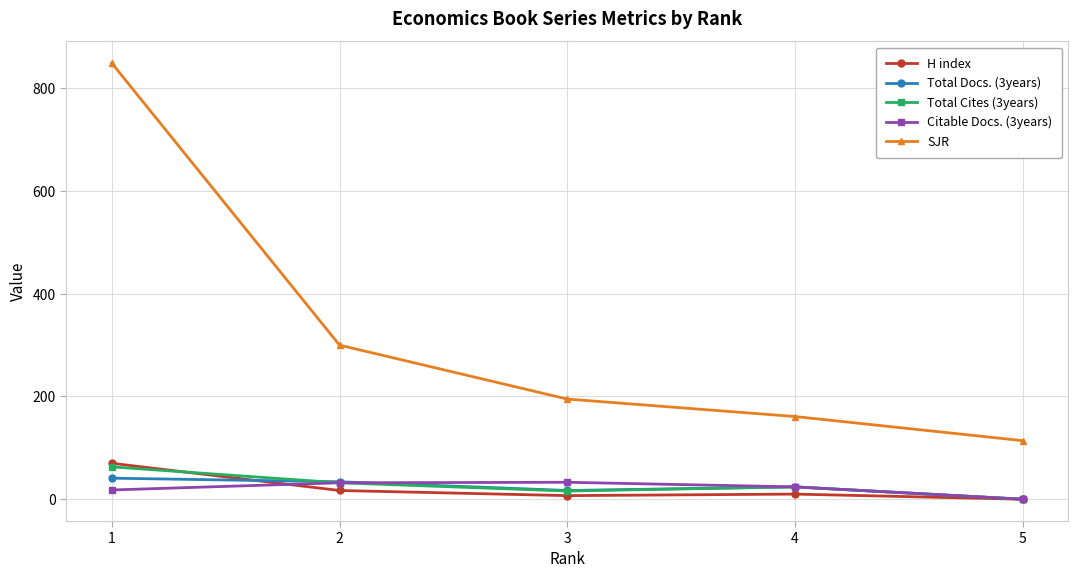

What is the sum of the Total Cites (3years) values at 2 and 3?

48